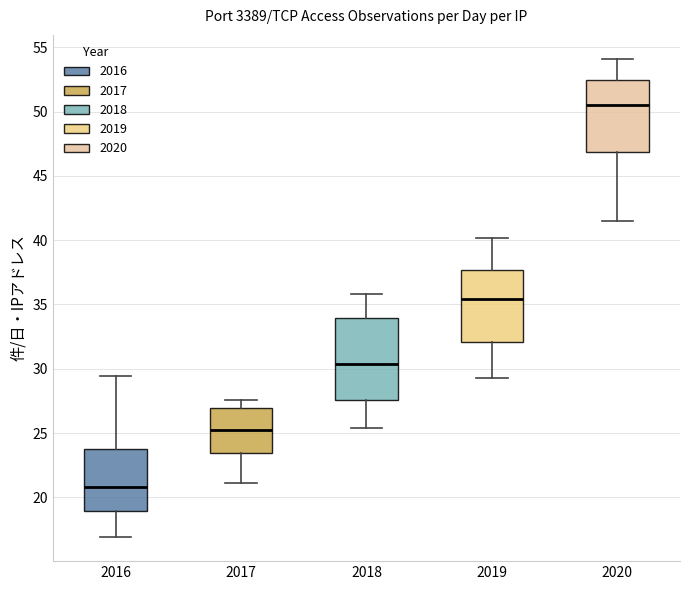

Where does the upper whisker of the box at x = 2020 end on the y-axis? The values are not printed on the chart, so give them approximately, as read against the axis.

54.0